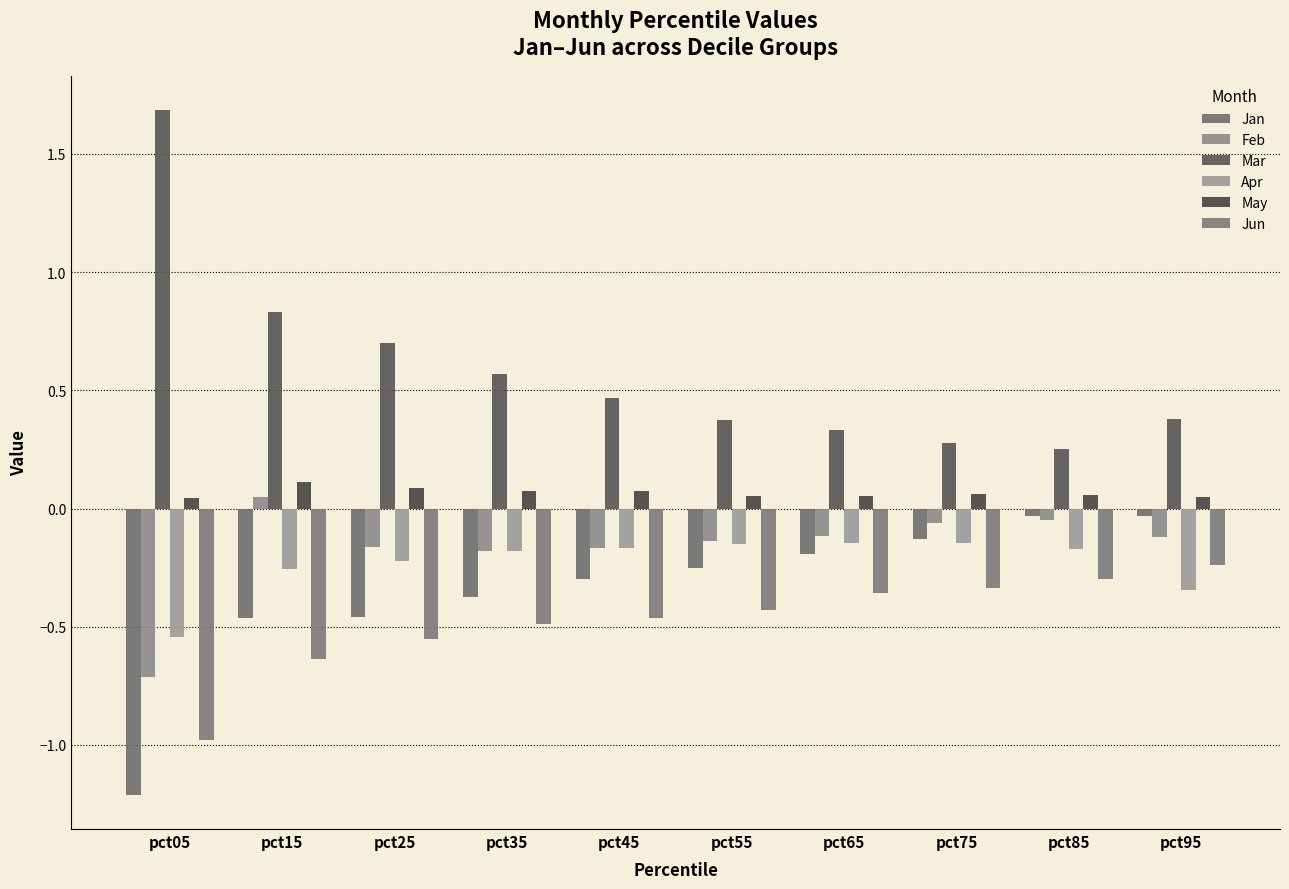

Between pct75 and pct05, which is larger?

pct75